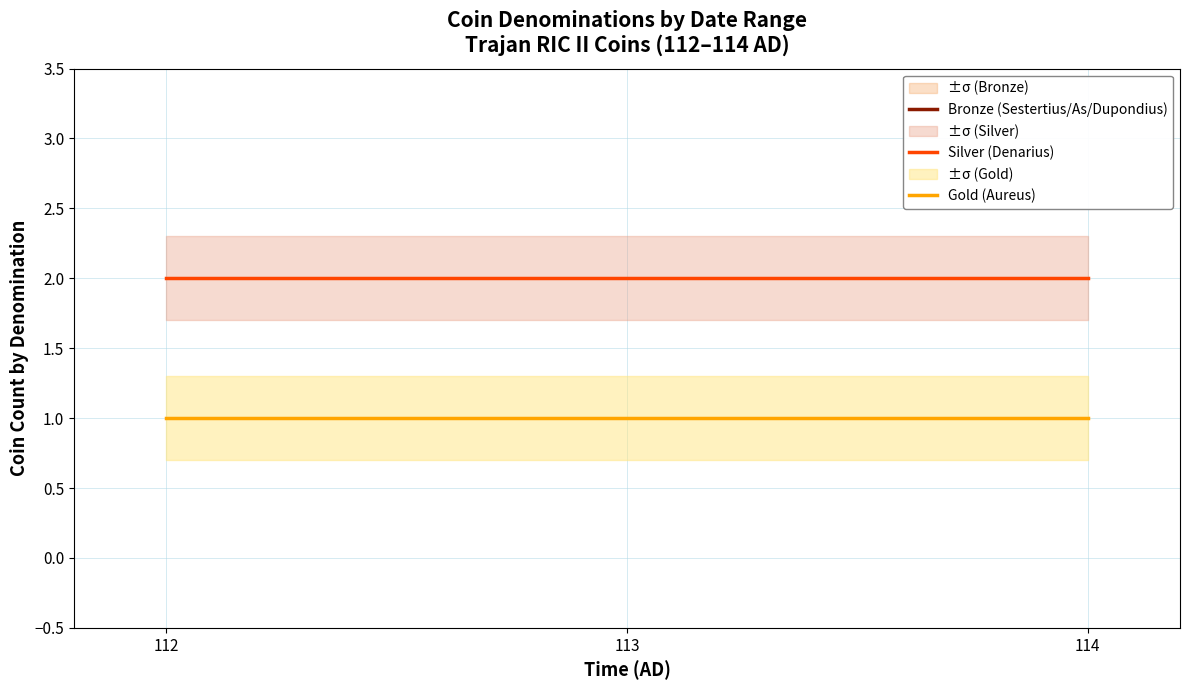

What is the value of the Gold (Aureus) point at the 1st from the left?

1